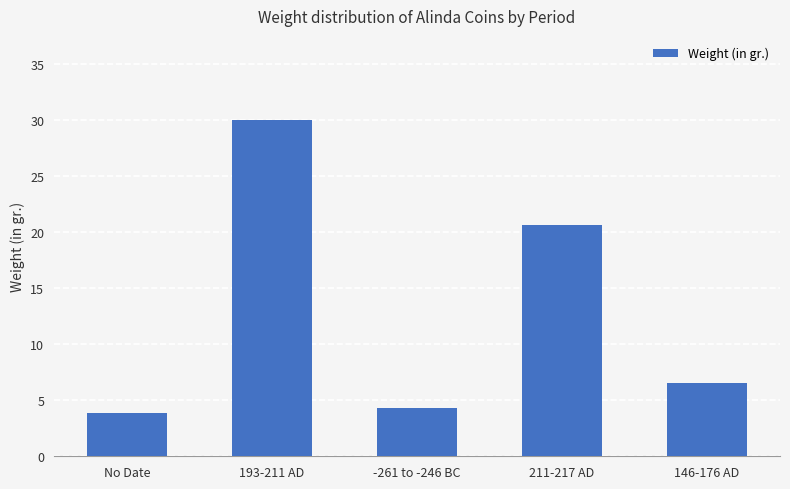

List the labels in order of value, smallest first.

No Date, -261 to -246 BC, 146-176 AD, 211-217 AD, 193-211 AD